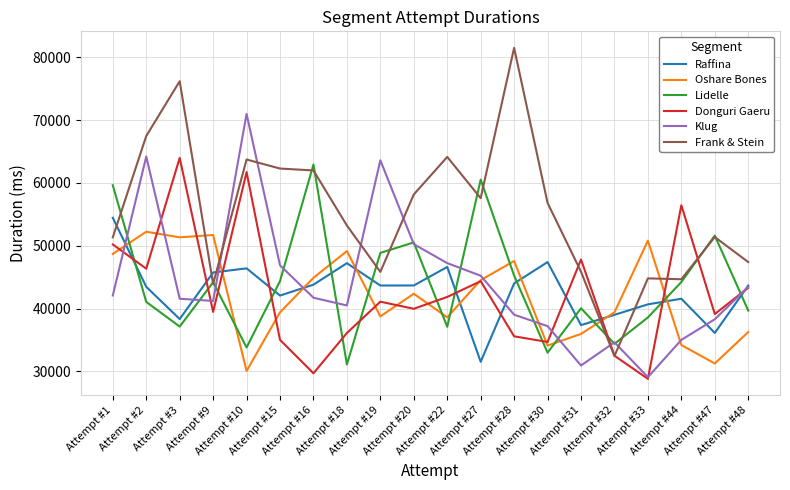

What are all the series names shown in the legend?

Raffina, Oshare Bones, Lidelle, Donguri Gaeru, Klug, Frank & Stein